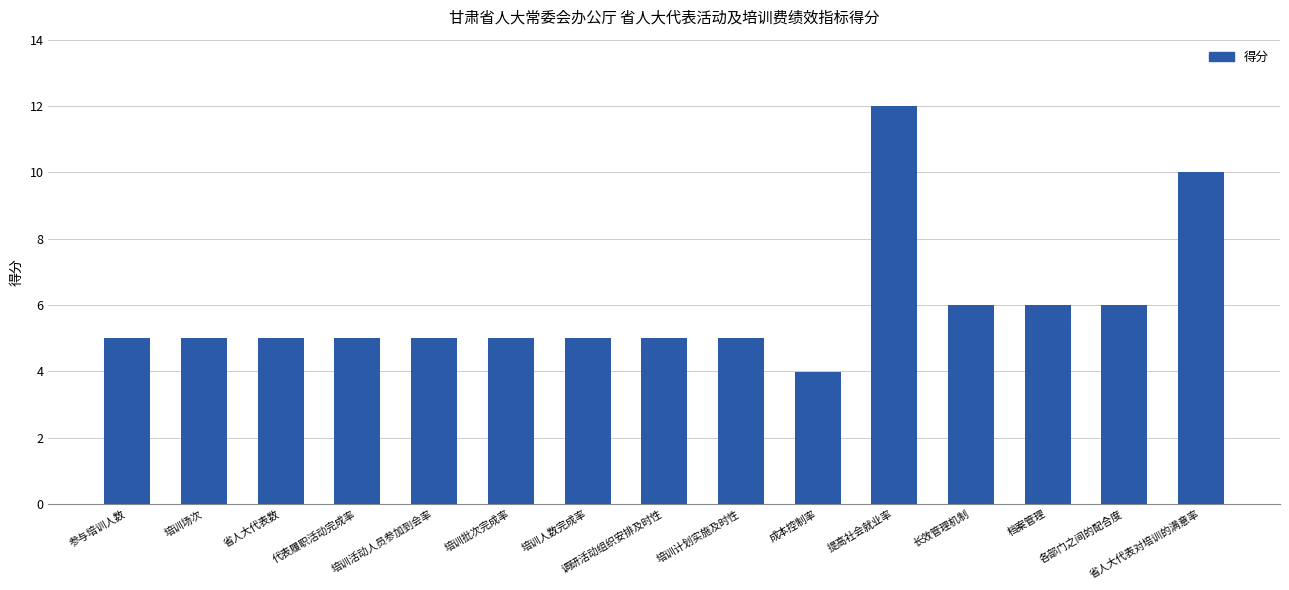

Which category has the lowest value across all series?

成本控制率